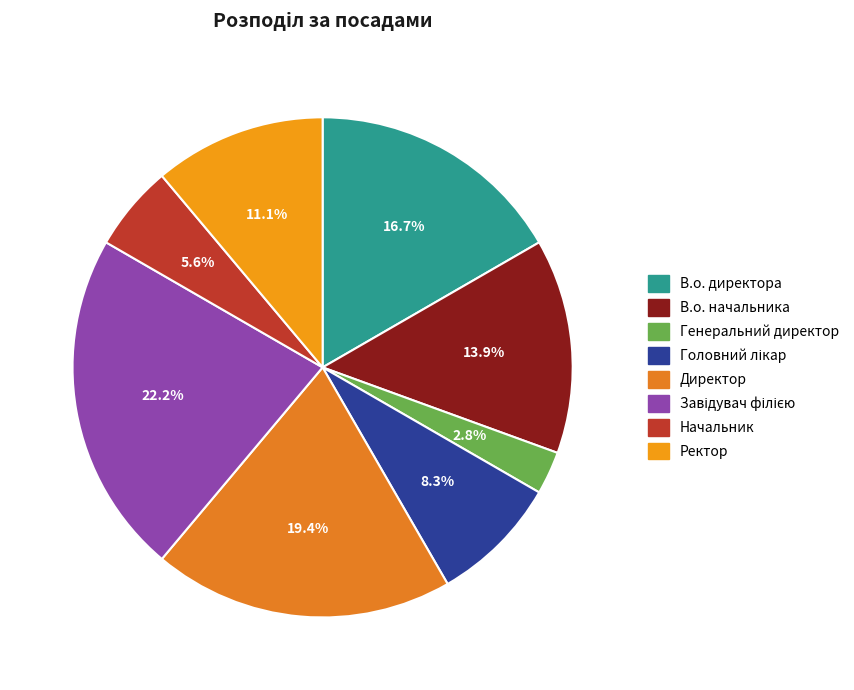

True or false: Завідувач філією accounts for 22% of the total.

True